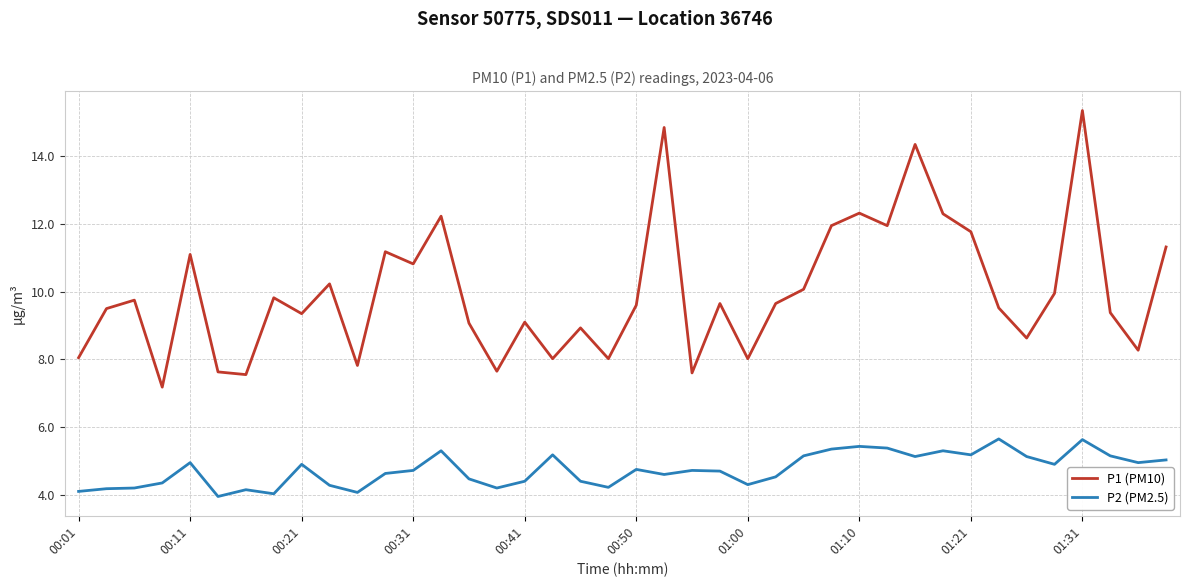

What is the minimum value for P1 (PM10)?

7.2